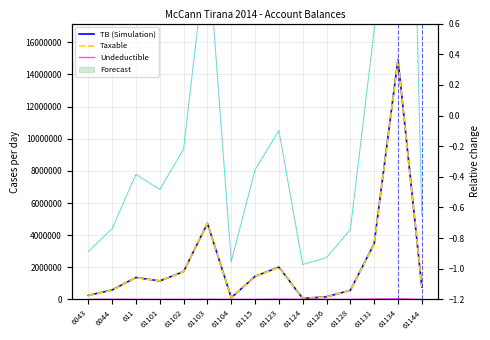

Reading left to right, what are all the values shown in this chart?

TB (Simulation): 250227.1	588118.9	1366068.5	1149043.7	1735151.5	4735066.9	105900.0	1434003.2	2010362.2	61813.2	163090.0	567460.5	3465988.5	14931158.8	779642.1
Taxable: 250227.1	575296.9	1366068.5	1149043.7	1735151.5	4731146.9	105900.0	1433753.2	1991862.2	61813.2	157990.0	567460.5	3437988.5	14887859.8	779642.1
Undeductible: 0.0	12822.0	0.0	0.0	0.0	3920.0	0.0	250.0	18500.0	0.0	5100.0	0.0	28000.0	43299.0	0.0
TB relative: -0.9	-0.7	-0.4	-0.5	-0.2	1.1	-1.0	-0.4	-0.1	-1.0	-0.9	-0.7	0.6	5.7	-0.6
Taxable rel: -0.9	-0.7	-0.4	-0.5	-0.2	1.1	-1.0	-0.4	-0.1	-1.0	-0.9	-0.7	0.6	5.7	-0.6